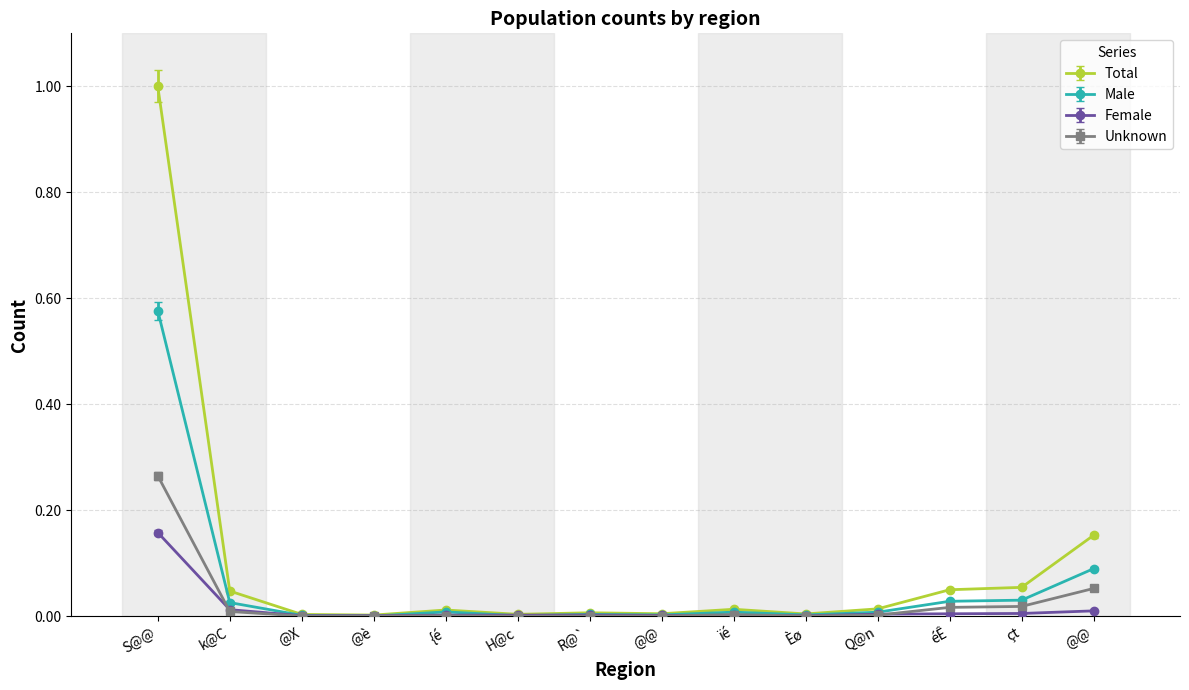

Does the chart have visible grid lines?

Yes